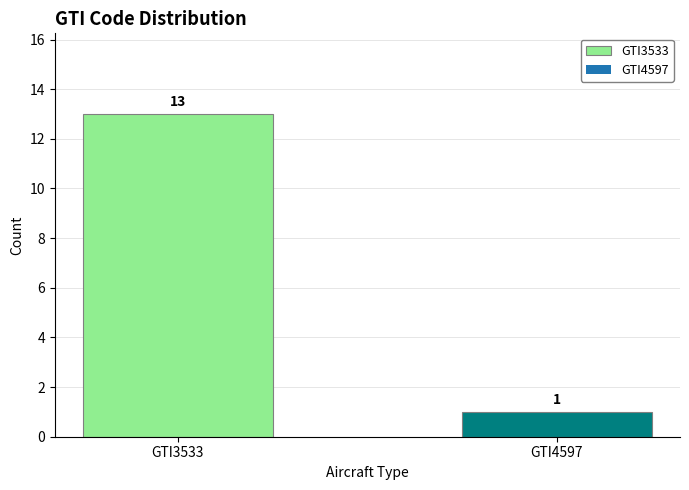

Is it true that the value at GTI3533 is 13?

True